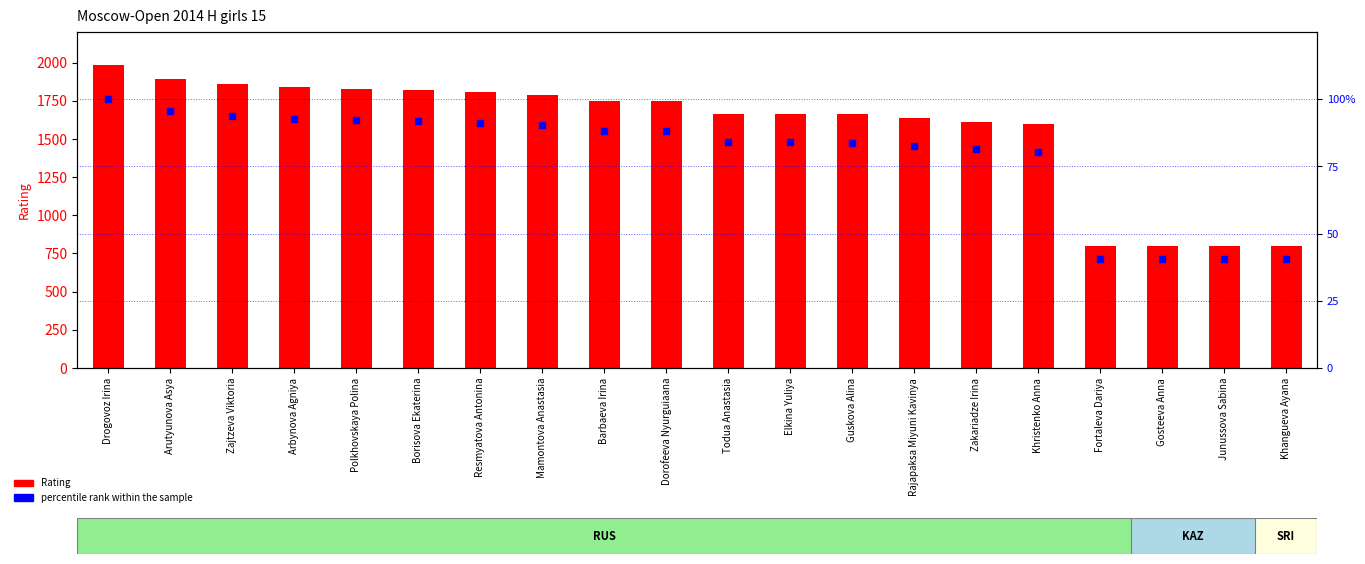

Which series has the widest spread of Y values?

Rating